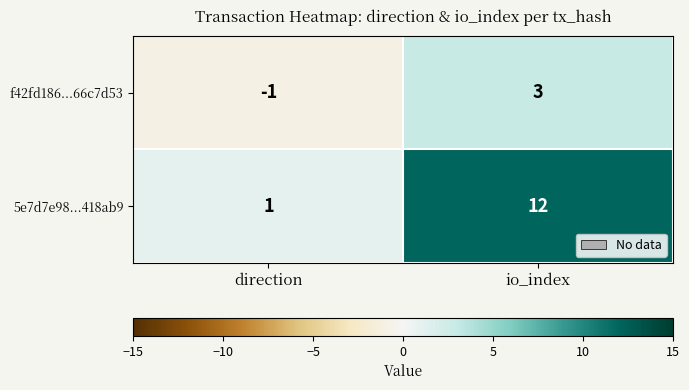

At which label is f42fd186...66c7d53 closest to 1?

direction